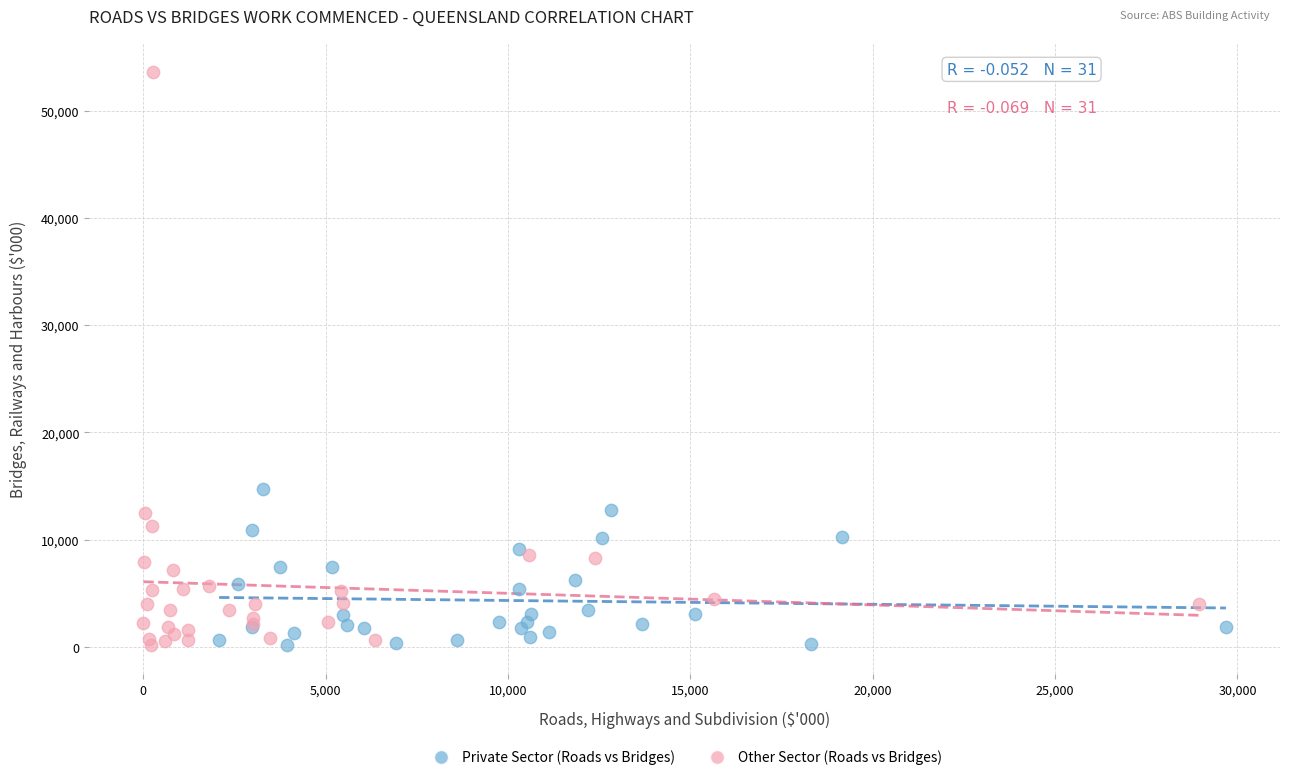

Which series has the largest Y range (max minus min)?

Other Sector (Roads vs Bridges)